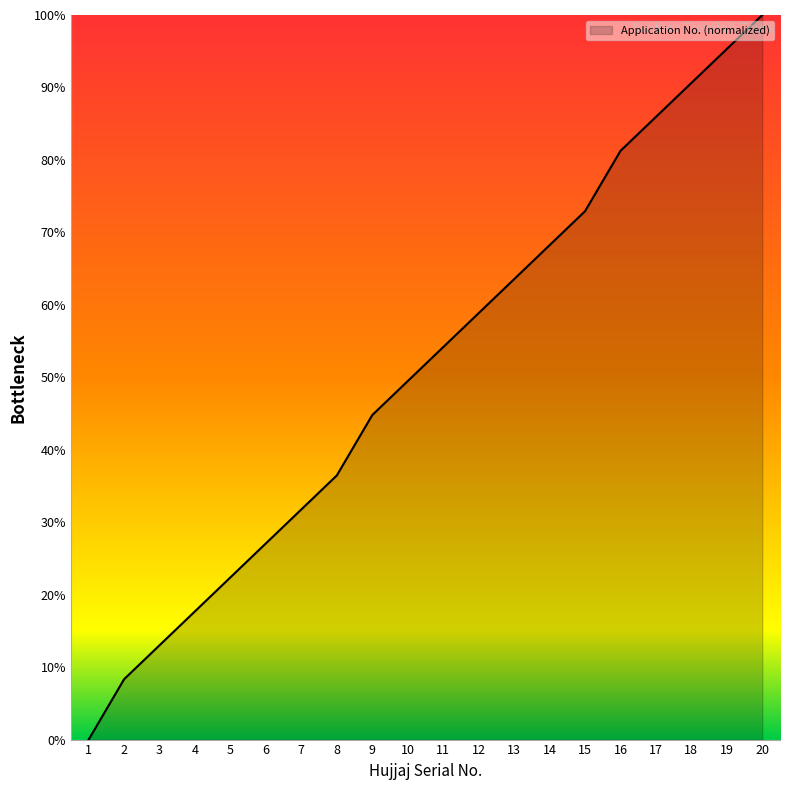

Rank the categories by value from highest to lowest.

20, 19, 18, 17, 16, 15, 14, 13, 12, 11, 10, 9, 8, 7, 6, 5, 4, 3, 2, 1